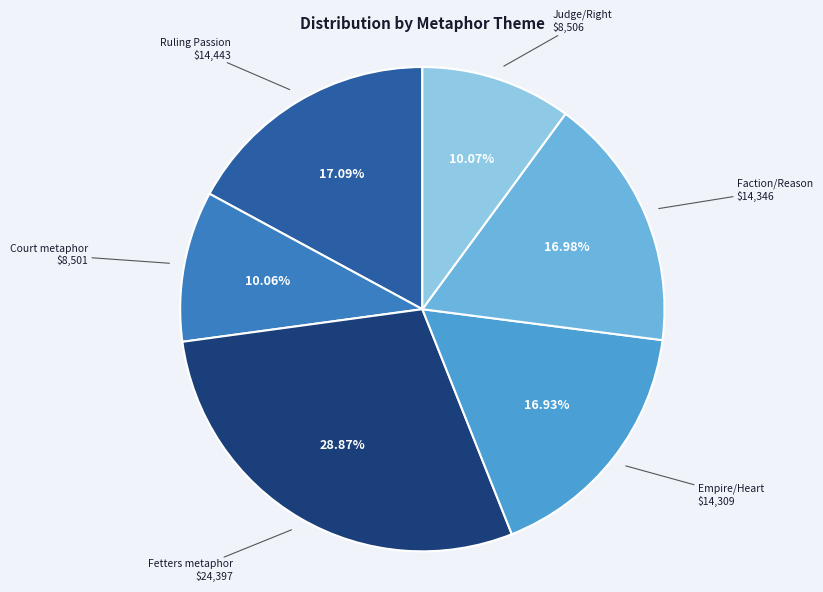

How many slices are in this pie chart?

6